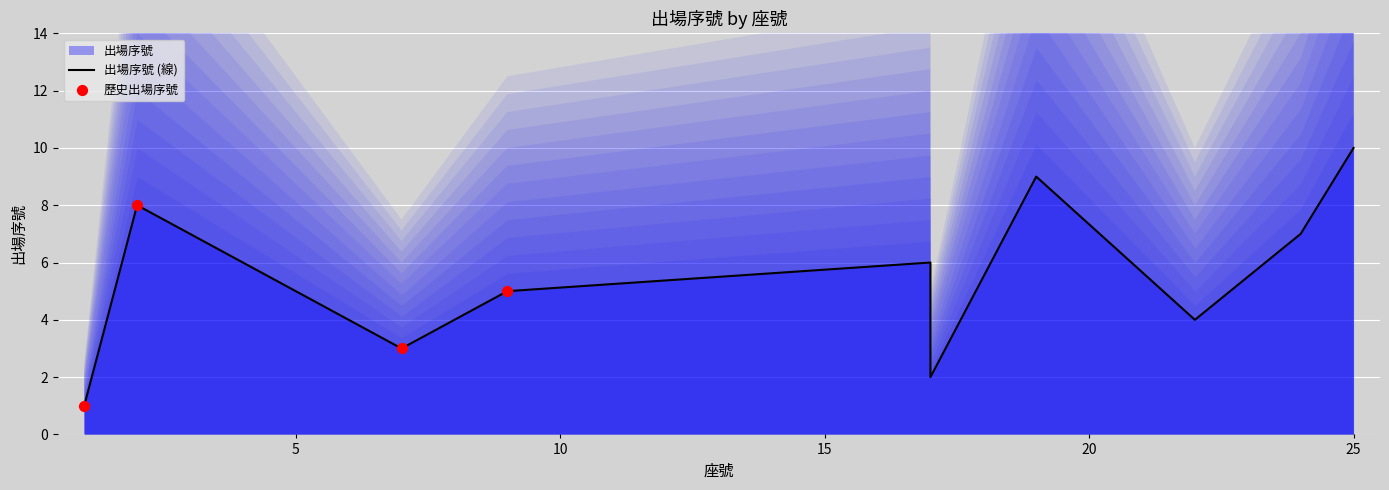

Between 25 and 2, which is larger?

25